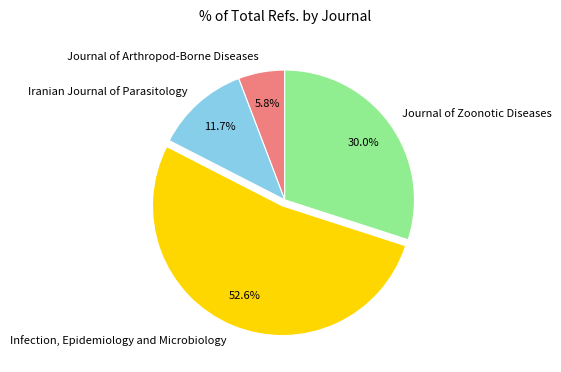

To the nearest percent, what percentage of the pie is Iranian Journal of Parasitology?

12%